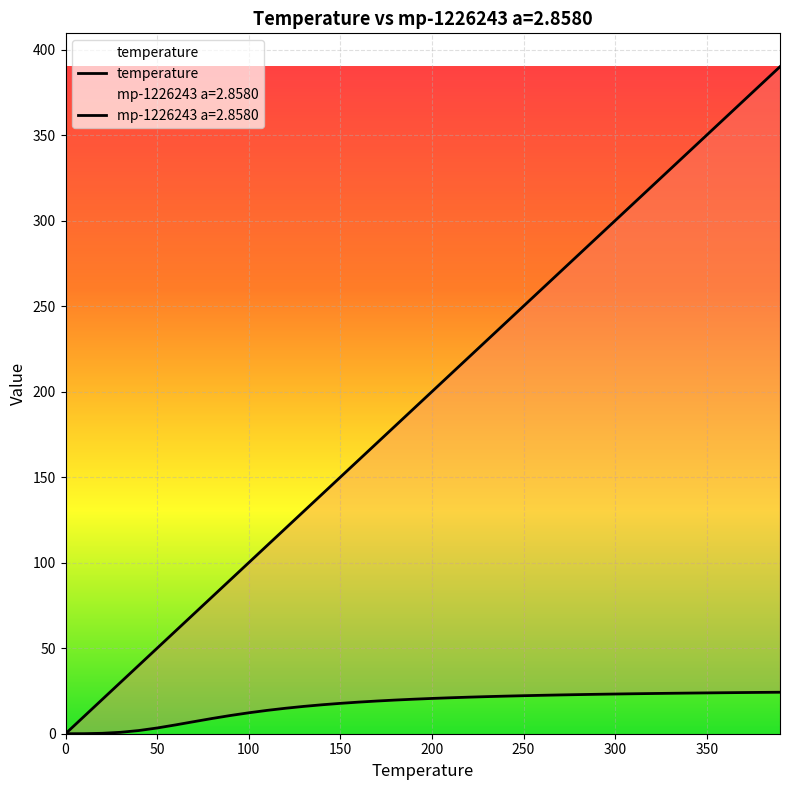

What is the difference between the maximum and minimum values in the mp-1226243 a=2.8580 series?

24.3